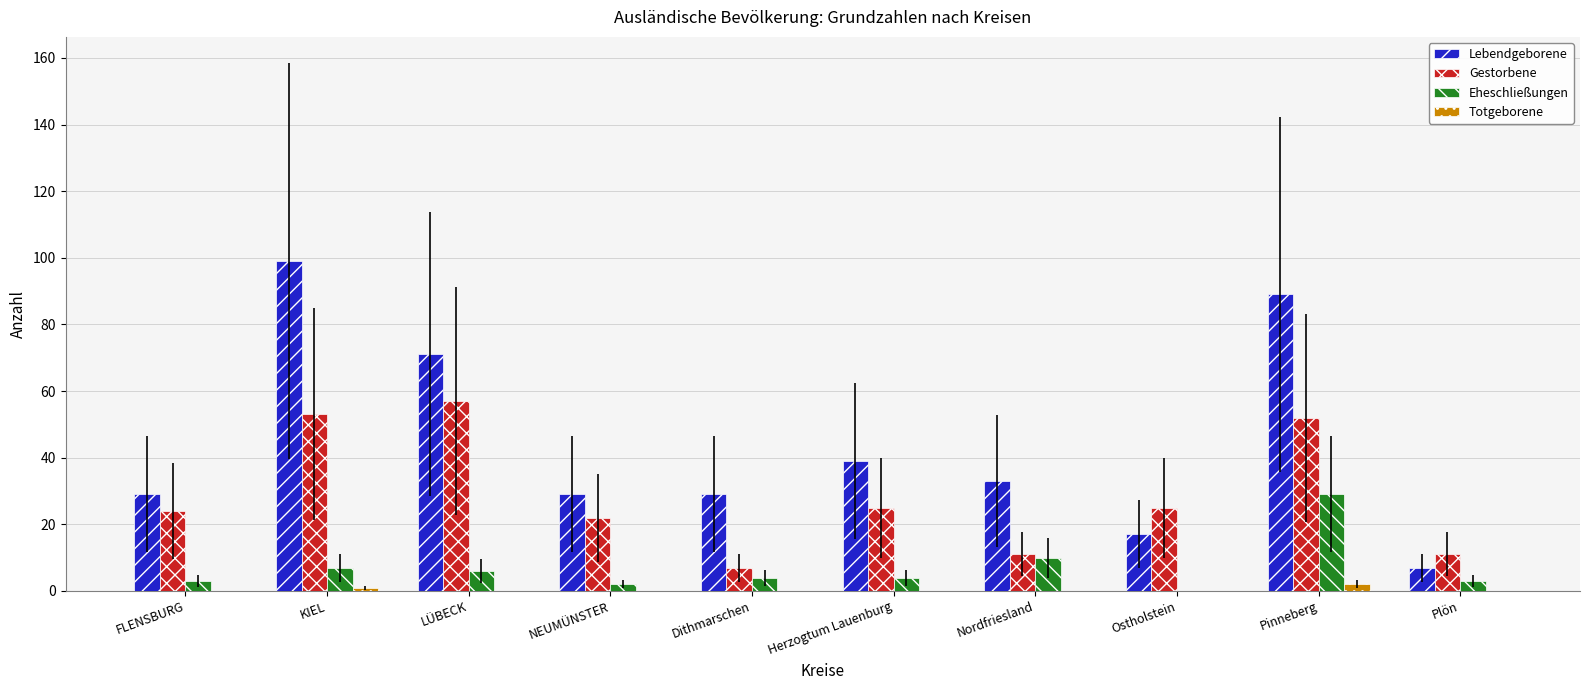

Is it true that Gestorbene equals 40 at Herzogtum Lauenburg?

False